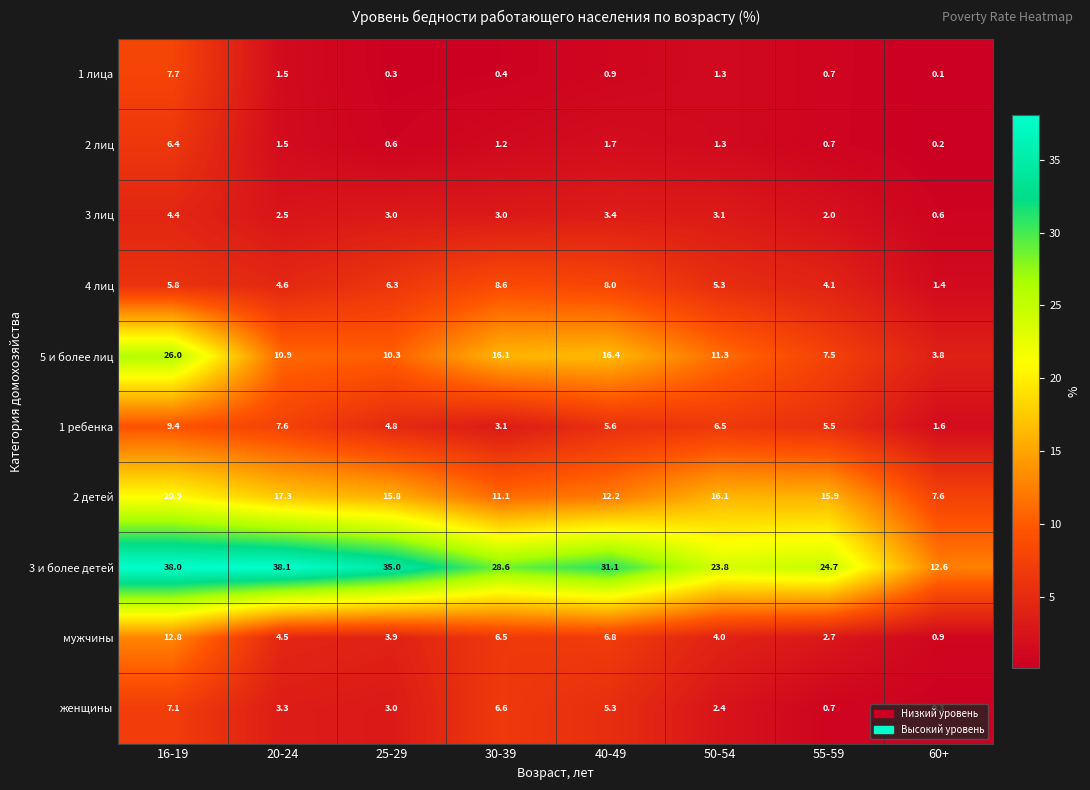

Which category has the lowest value across all series?

60+